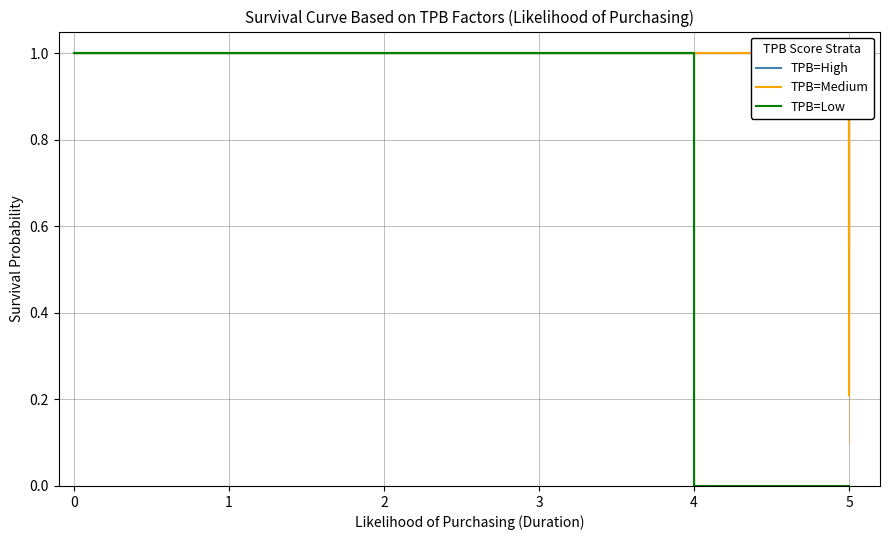

At how many categories does at least one series exceed 0?

6